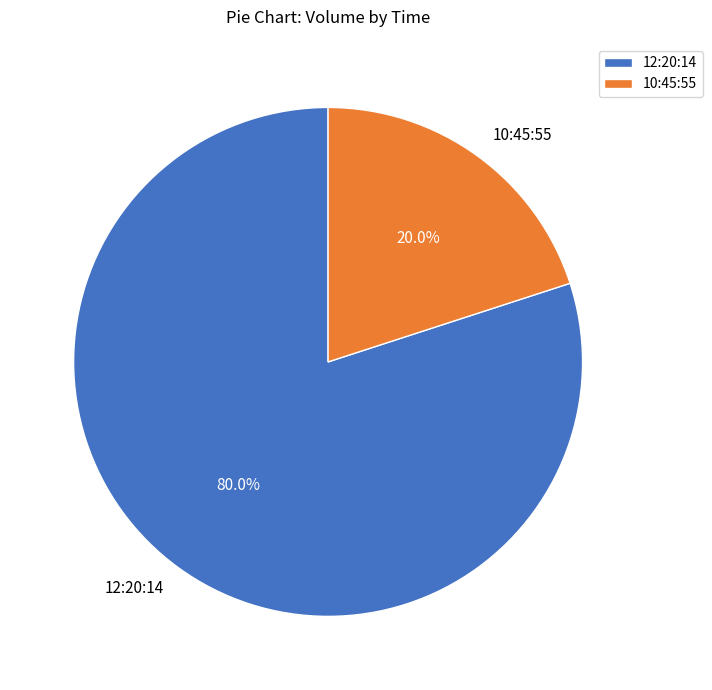

Is it true that 12:20:14 is 91% of the pie?

False